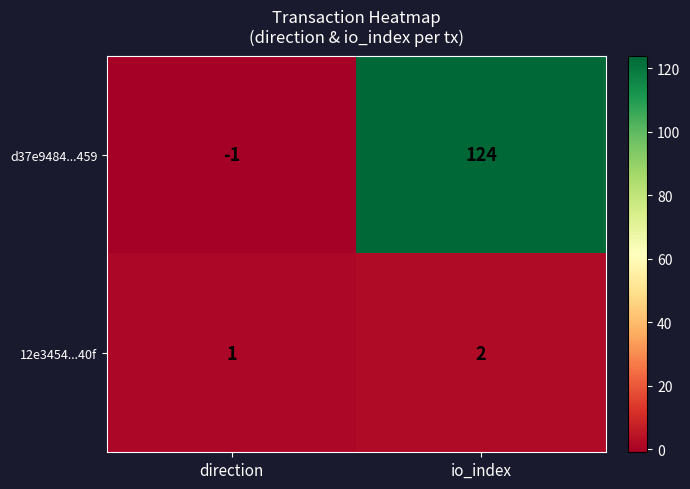

The 12e3454...40f series shows 1 at direction. True or false?

True